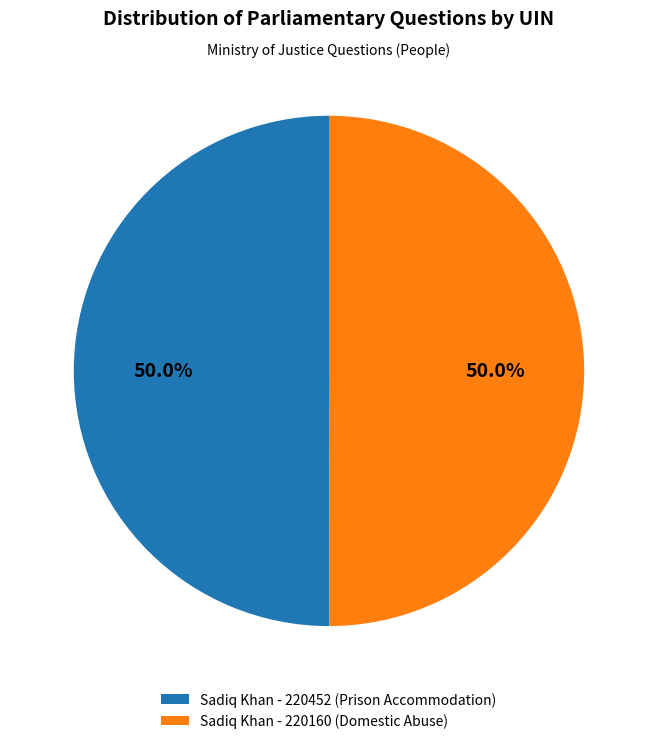

Count the number of slices in the pie.

2